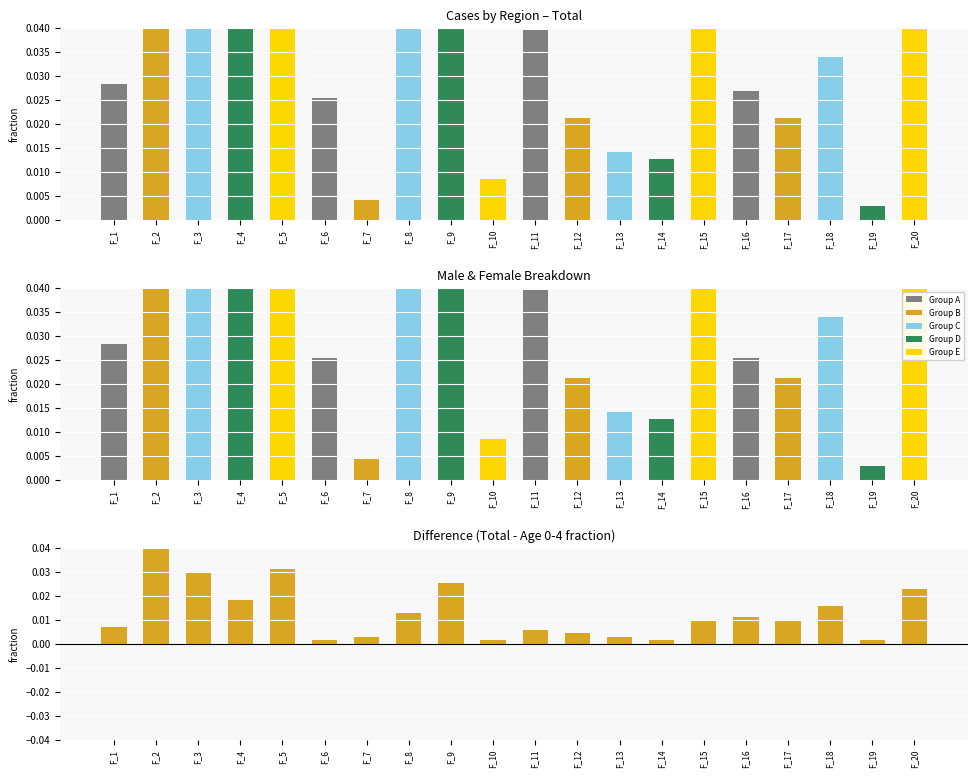

List the labels in order of value, smallest first.

F_10, F_19, F_6, F_14, F_7, F_13, F_12, F_11, F_1, F_15, F_17, F_16, F_8, F_18, F_4, F_20, F_9, F_3, F_5, F_2